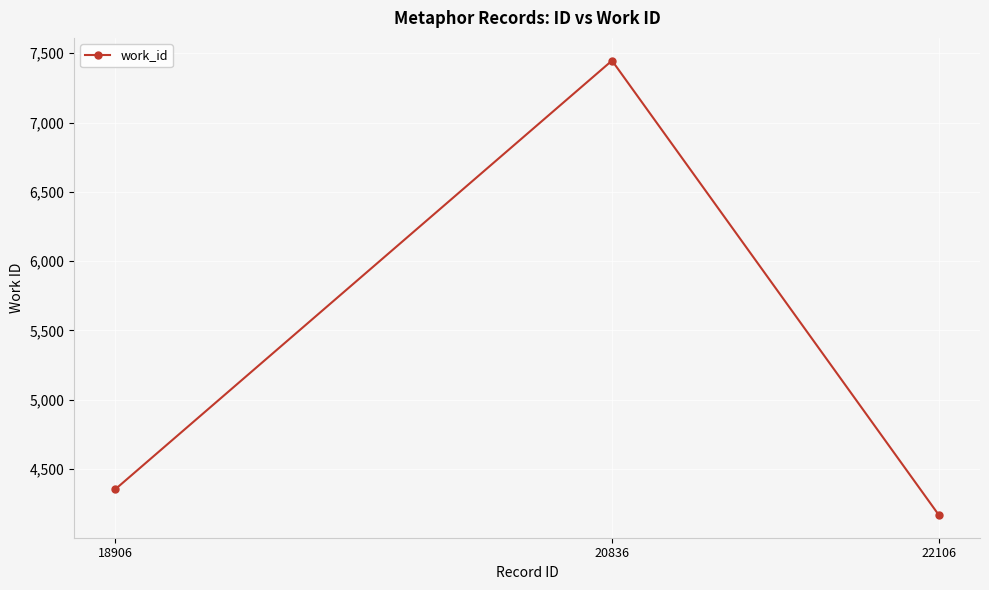

List the labels in order of value, smallest first.

22106, 18906, 20836